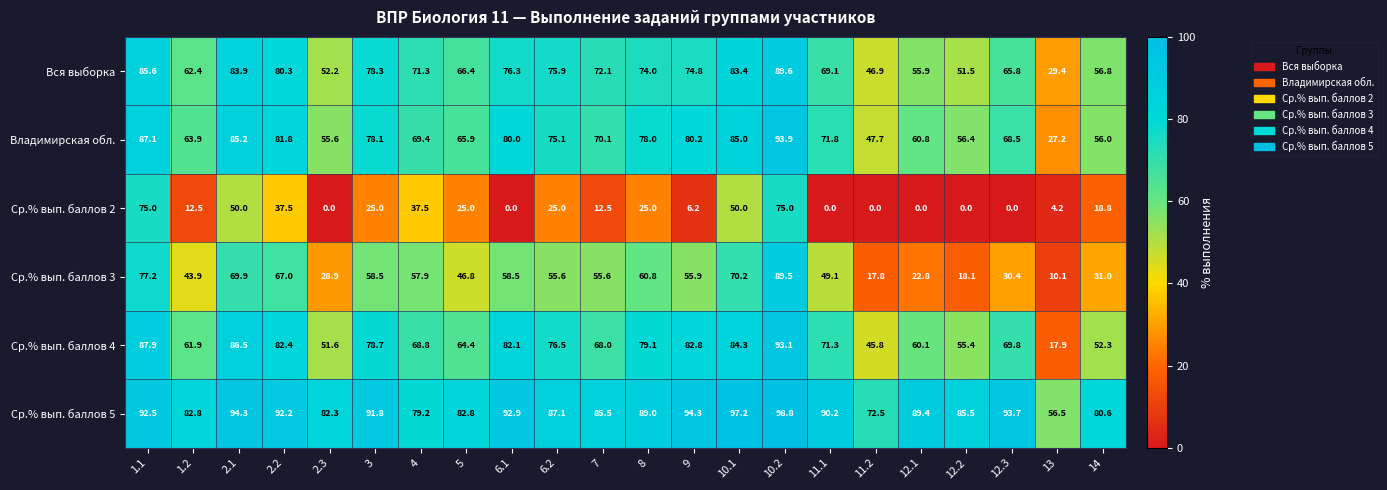

What is the spread (max minus min) of values at 1.1?

17.5